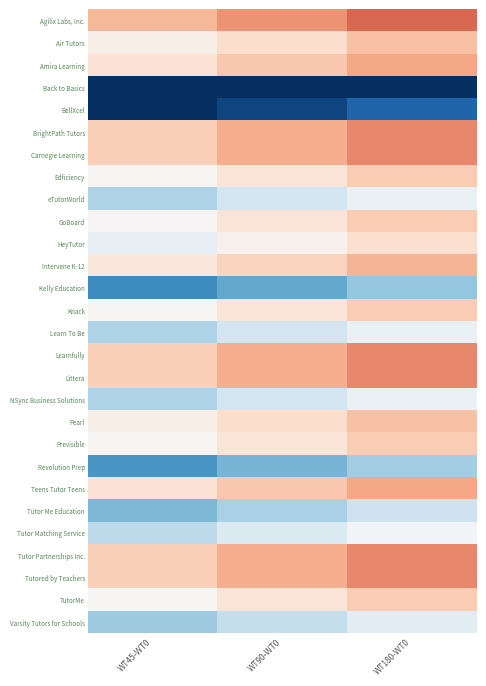

What is the difference between the highest and lowest values at WT180-WT0?

4.2